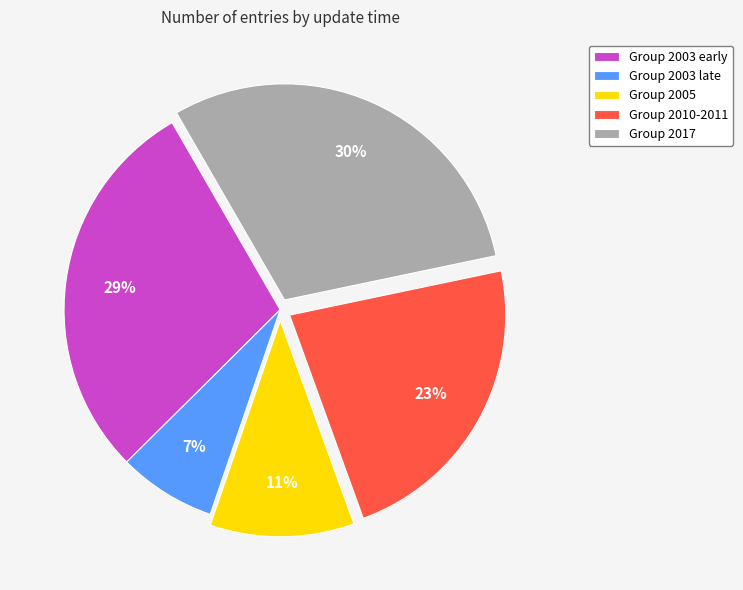

Do Group 2003 late and Group 2003 early together represent more than half of the pie?

No